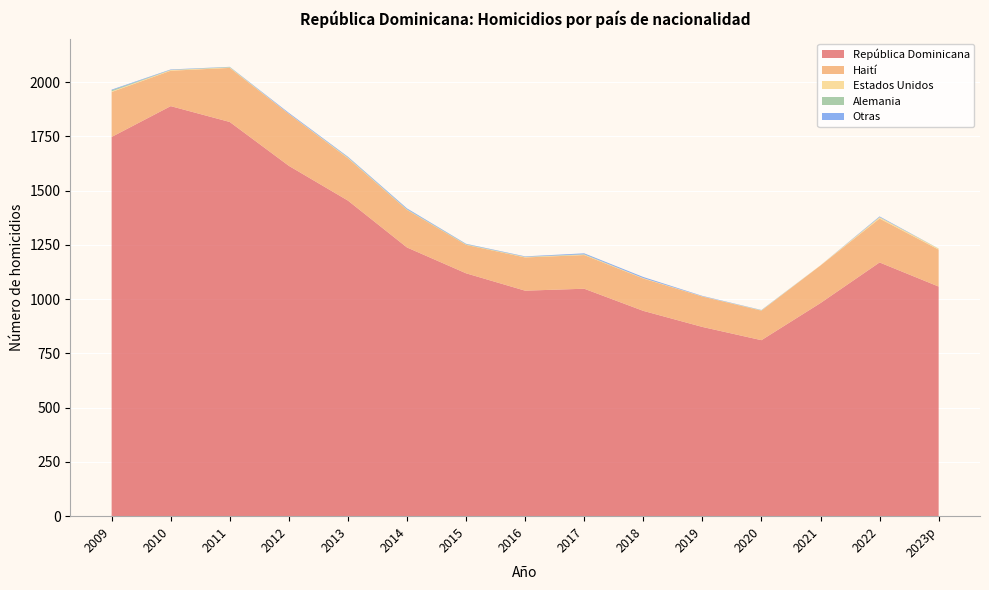

Reading left to right, transcribe all the data shown in this chart.

República Dominicana: 1747	1889	1816	1614	1454	1238	1119	1039	1048	946	872	811	982	1169	1058
Haití: 207	163	249	239	195	173	131	153	155	149	140	136	173	202	170
Estados Unidos: 3	3	2	1	2	1	1	2	2	2	1	1	1	6	4
Alemania: 5	1	2	0	2	2	2	1	2	0	0	1	0	1	1
Otras: 3	2	1	4	3	4	2	2	4	5	2	1	0	3	0